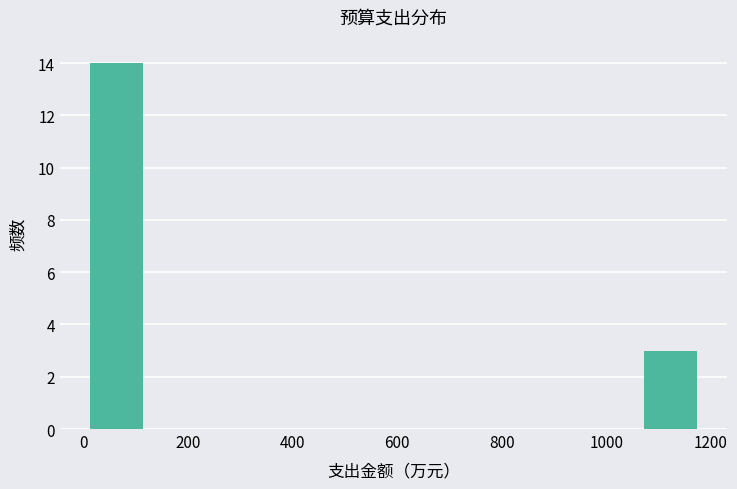

Over which range of the x-axis is the bar tallest?

0 to 120